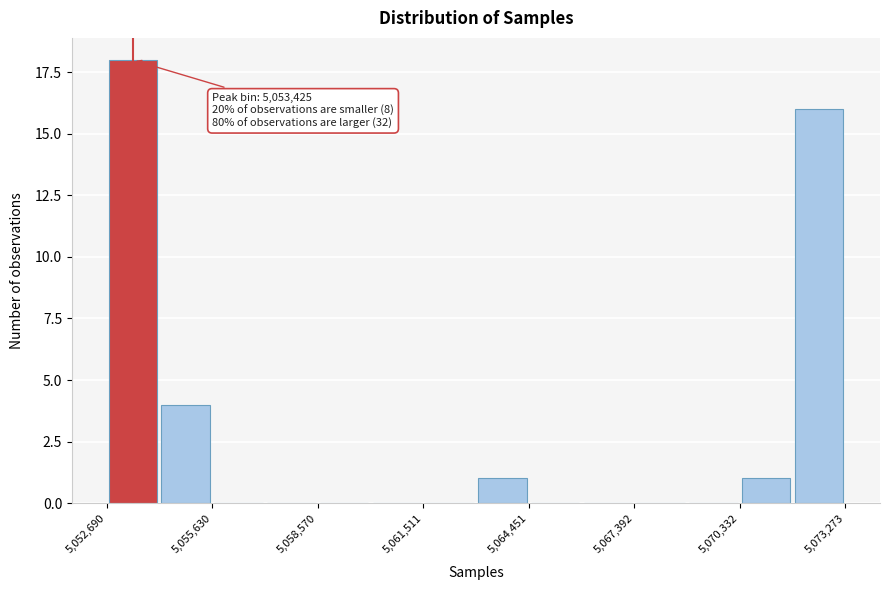

Read against the x-axis, roughly where is the centre of the tallest bar?

5053500